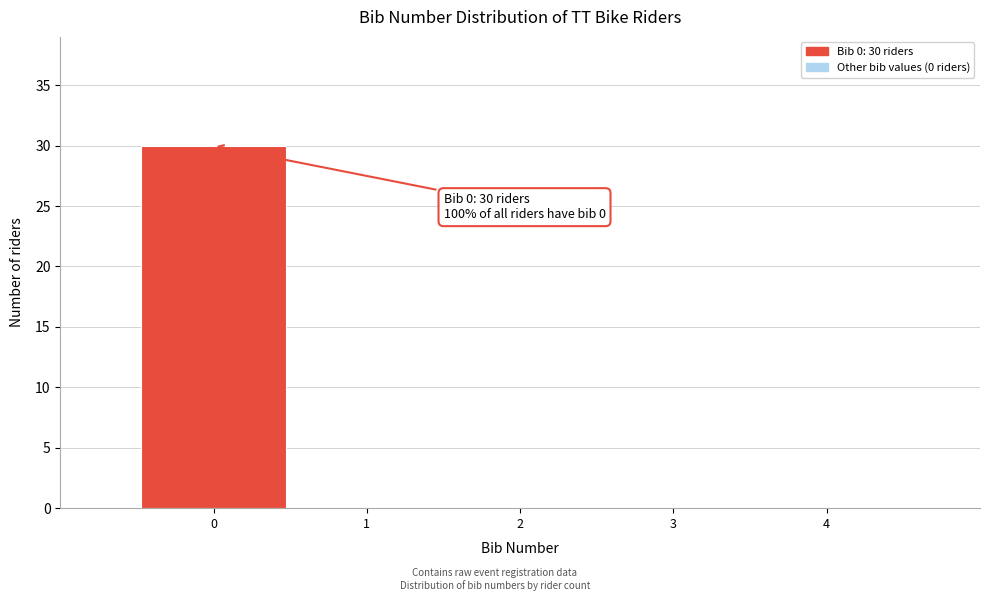

Over which range of the x-axis is the bar tallest?

-0.5 to 0.5